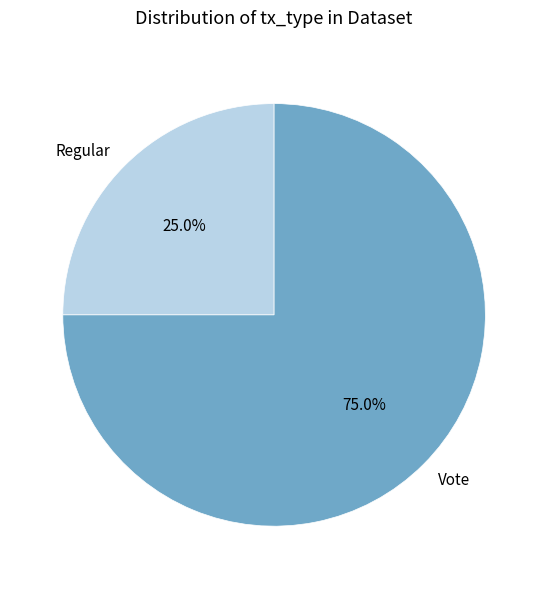

Do Regular and Vote together represent more than half of the pie?

Yes